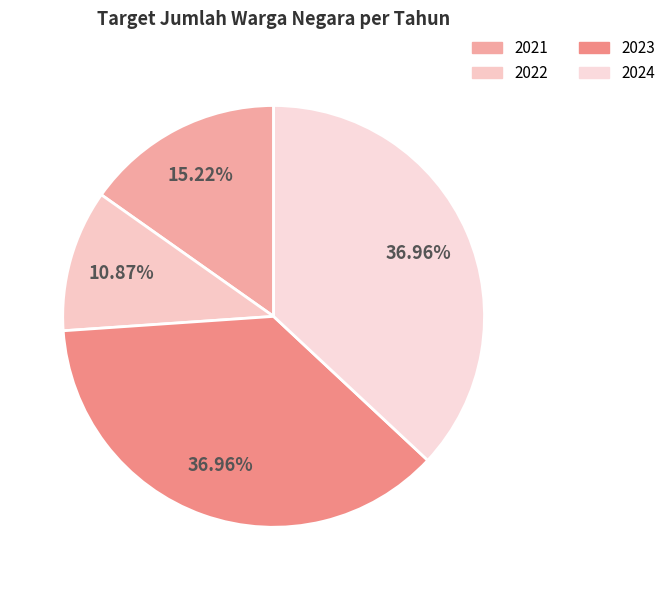

True or false: 2022 accounts for 11% of the total.

True